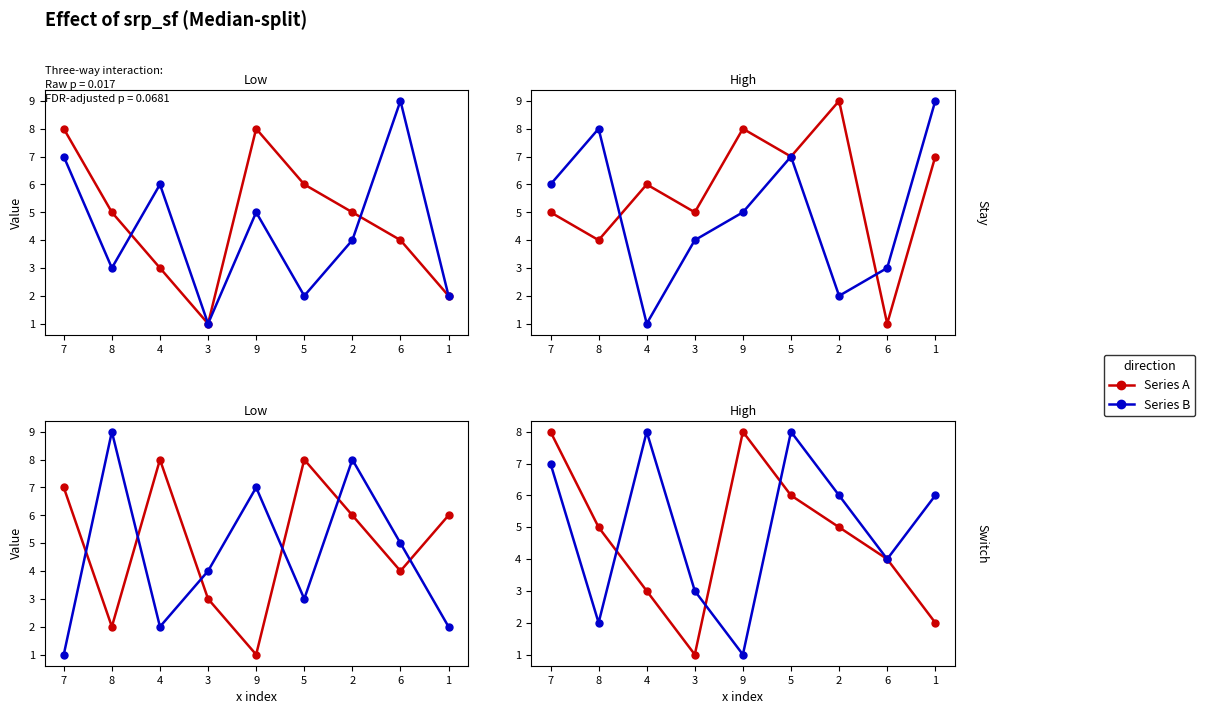

In col_7, how many points are higher than both neighbors (excluding endpoints)?

2